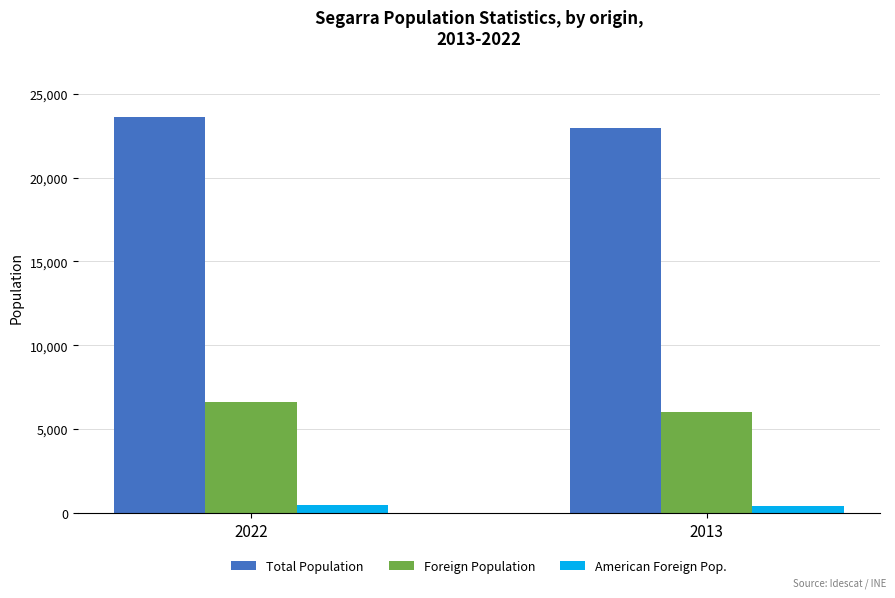

What is the value of the Total Population bar at the 2nd from the left?

22971